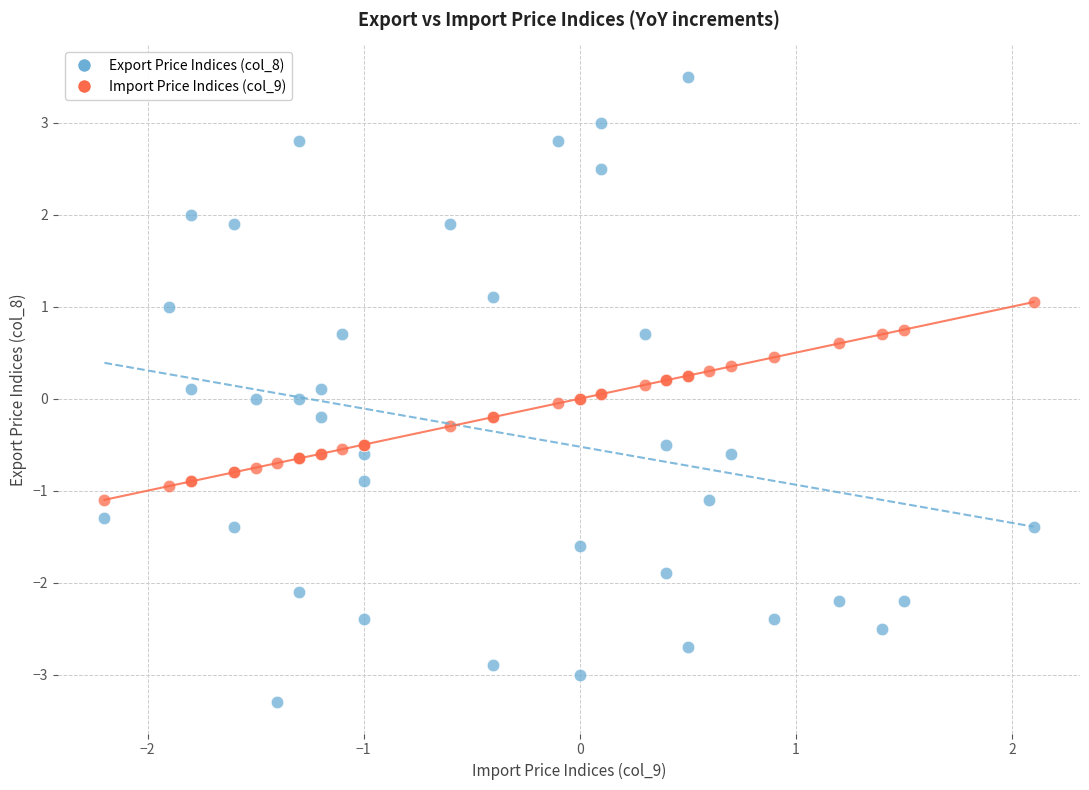

Which series reaches the maximum Y coordinate?

Export Price Indices (col_8)